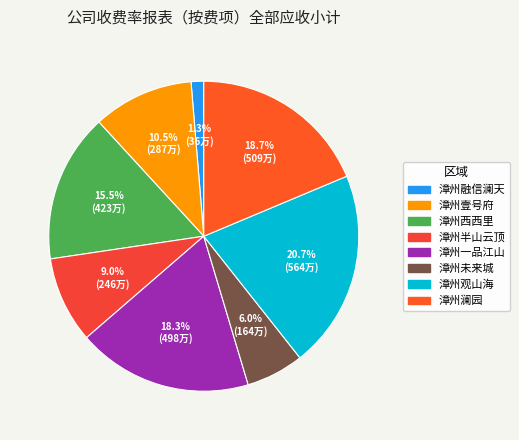

Count the number of slices in the pie.

8